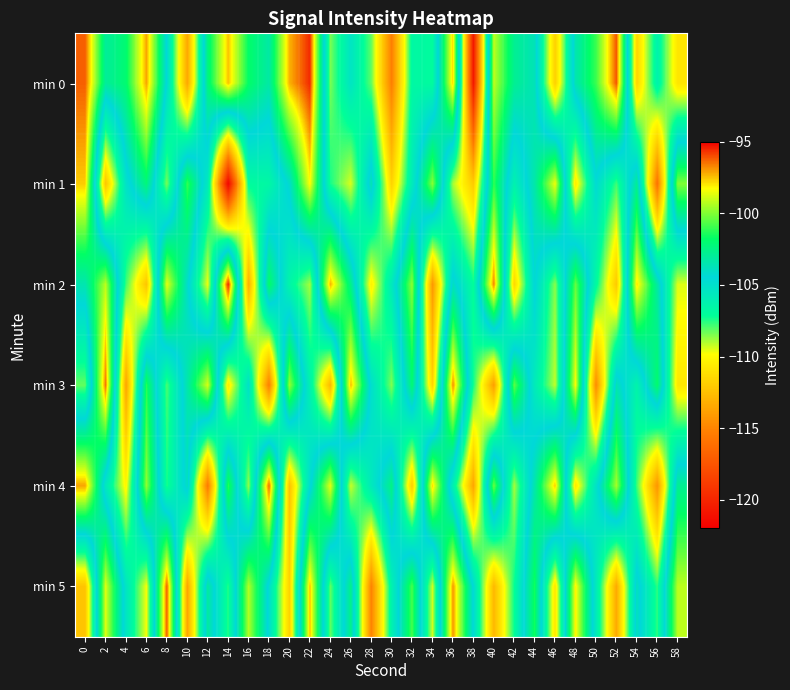

Which label corresponds to the largest value in the chart?

14